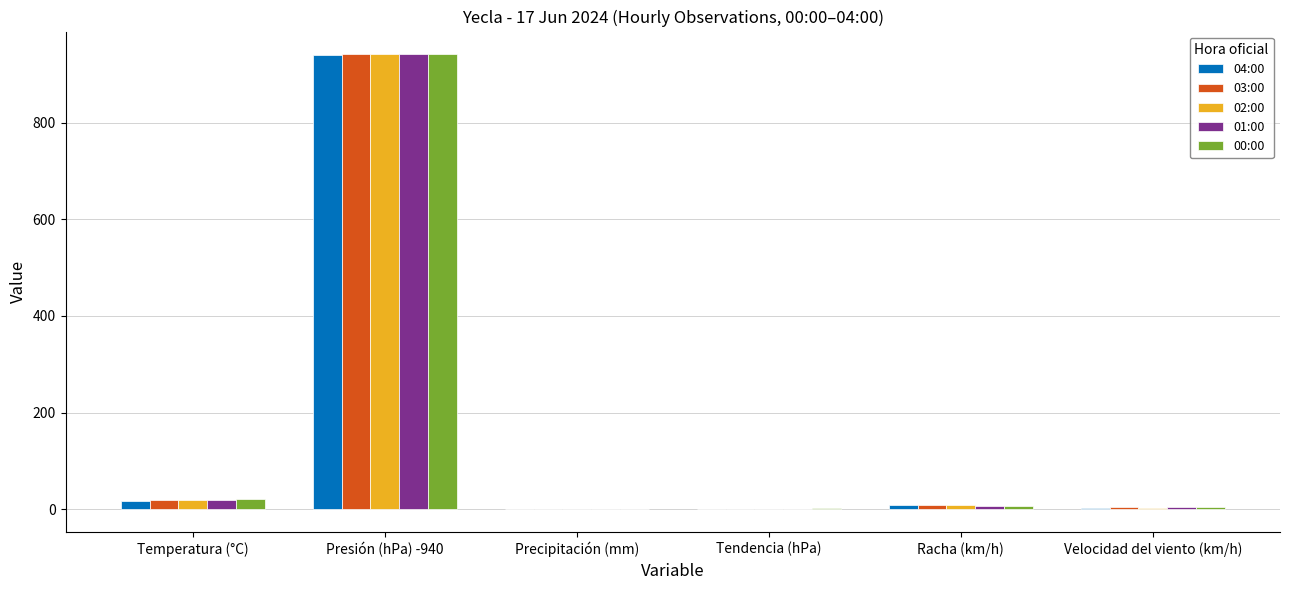

What is the highest value of the 04:00 series?

941.1